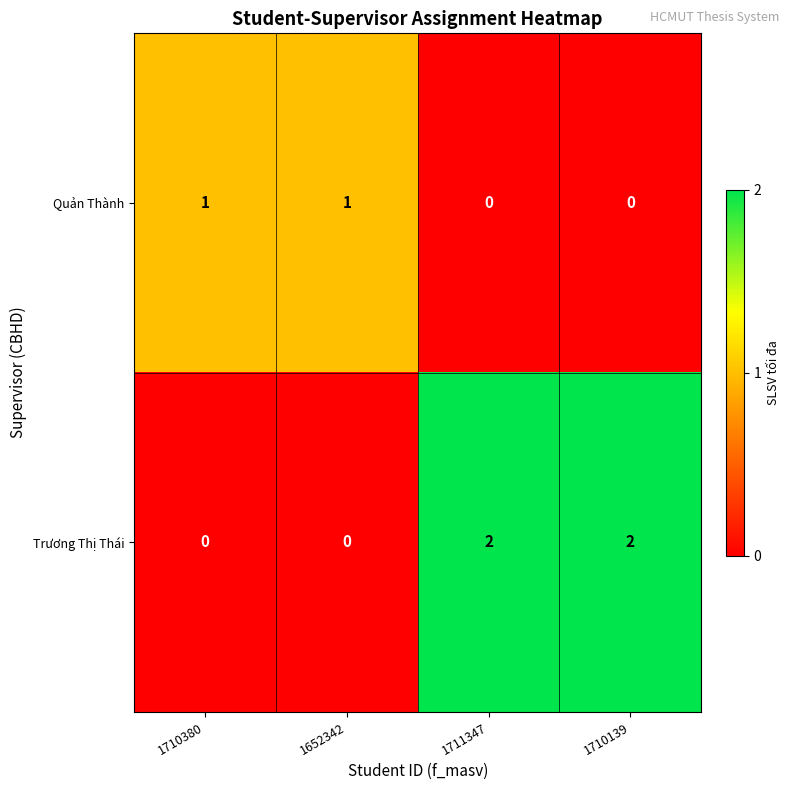

Which series has the largest total across all categories?

Trương Thị Thái